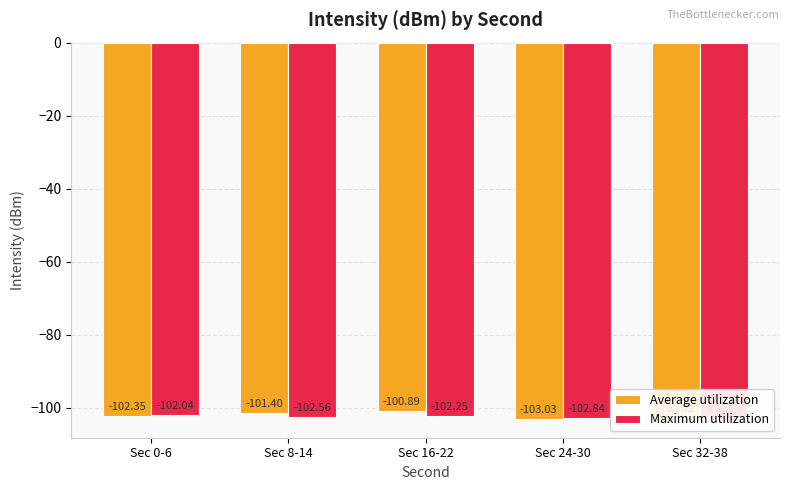

What is the value of the Average utilization bar at the 5th from the left?

-102.8